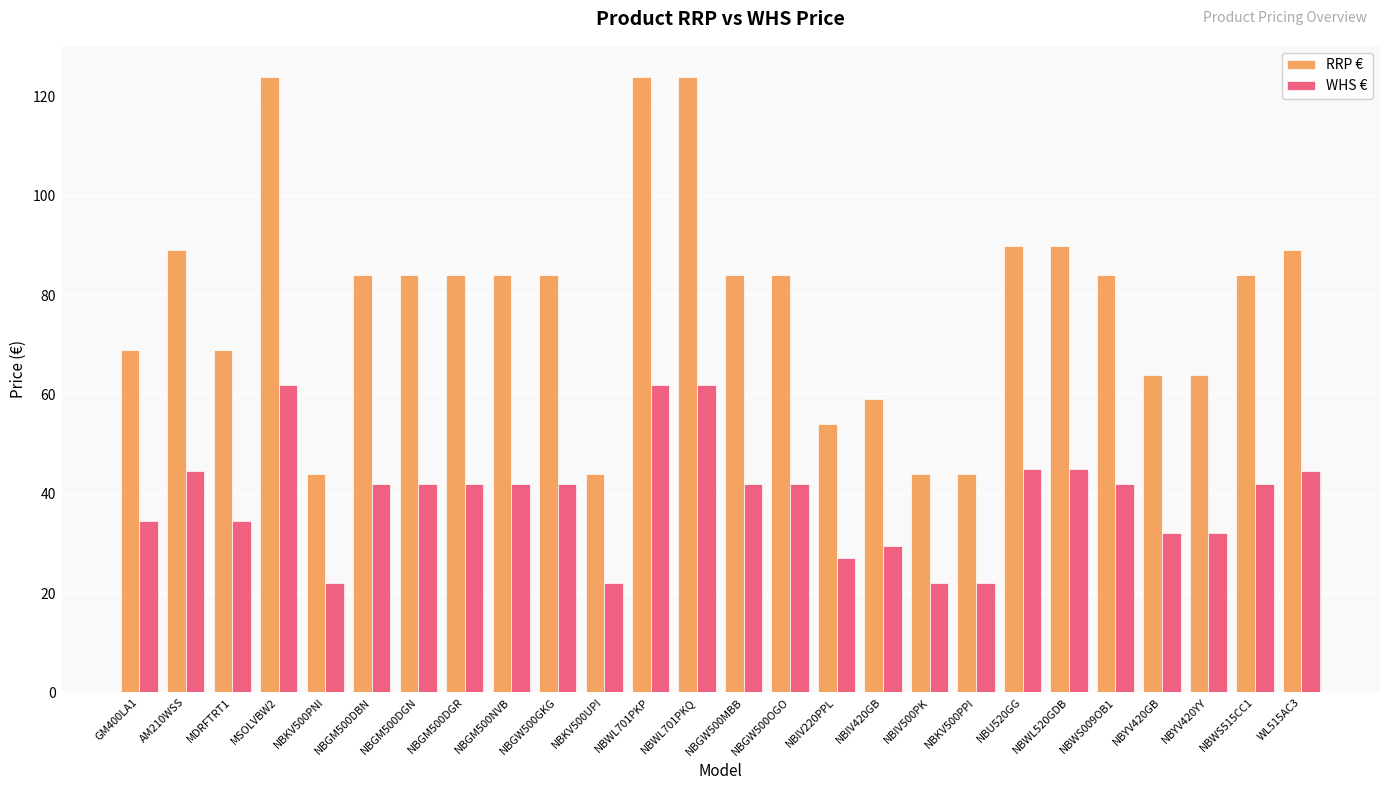

What is the average value of the WHS € series?

39.2